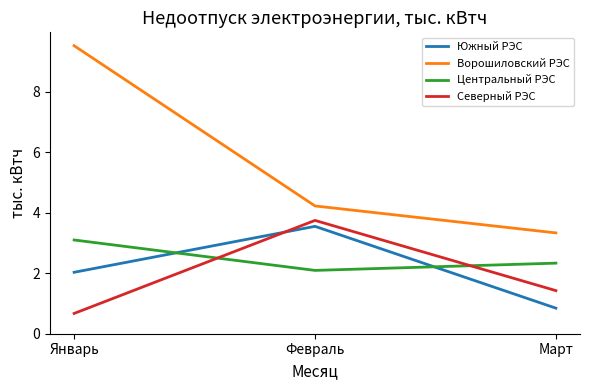

What position from the left is Март?

3